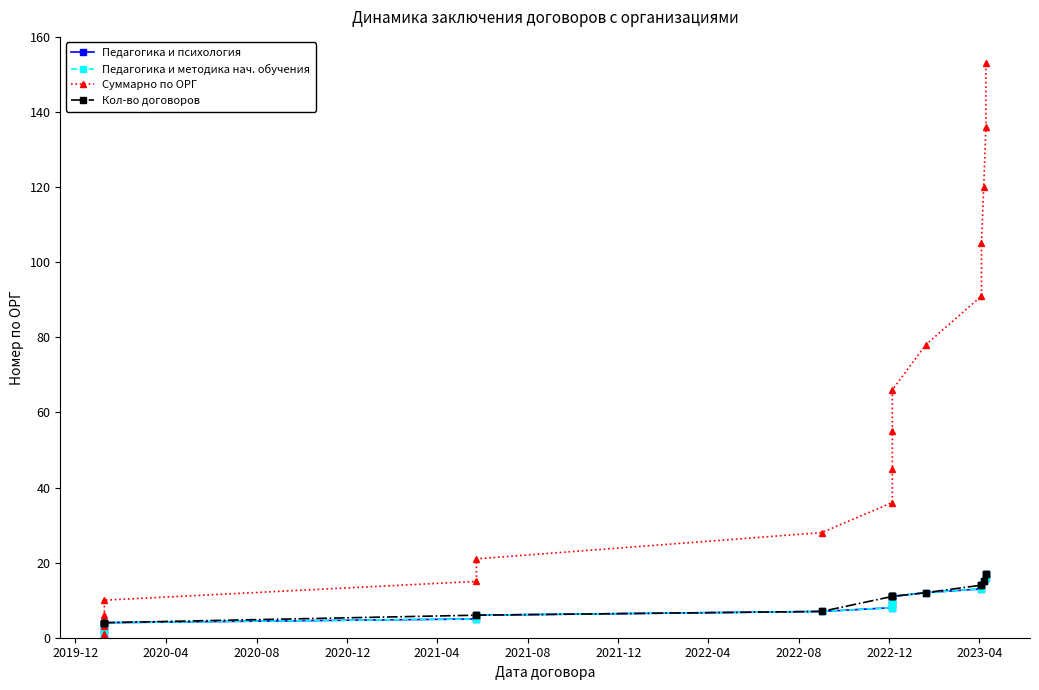

List the series in order of their peak value, highest first.

Суммарно по ОРГ, Педагогика и психология, Педагогика и методика нач. обучения, Кол-во договоров